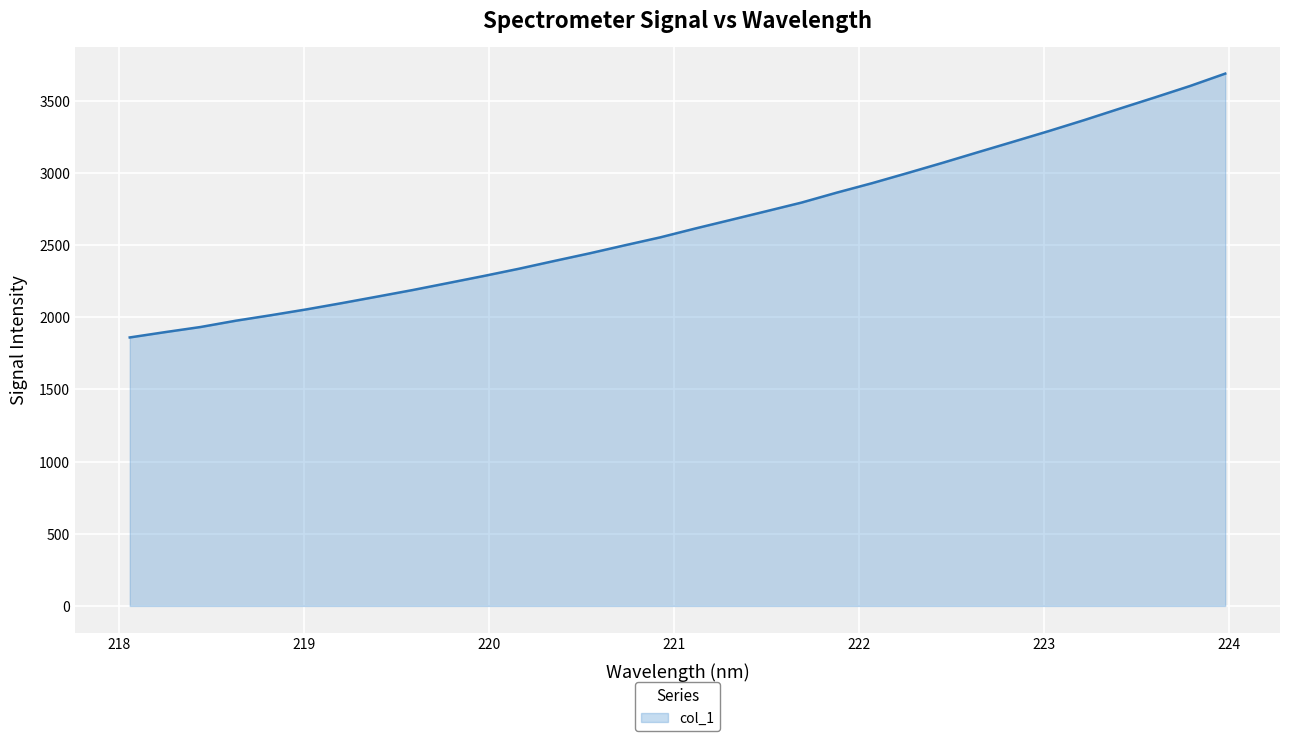

What is the difference between the maximum and minimum values?

1828.0